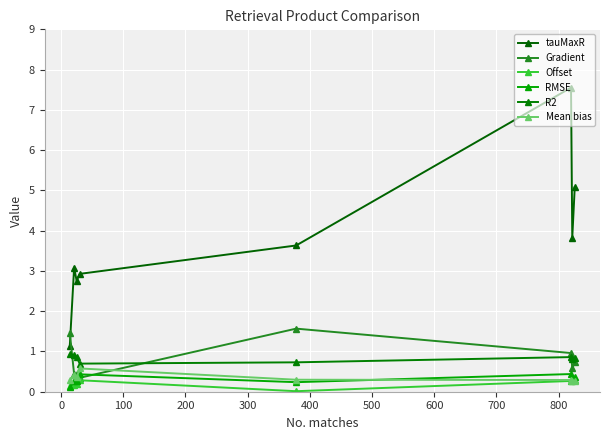

How many lines are shown in the chart?

6